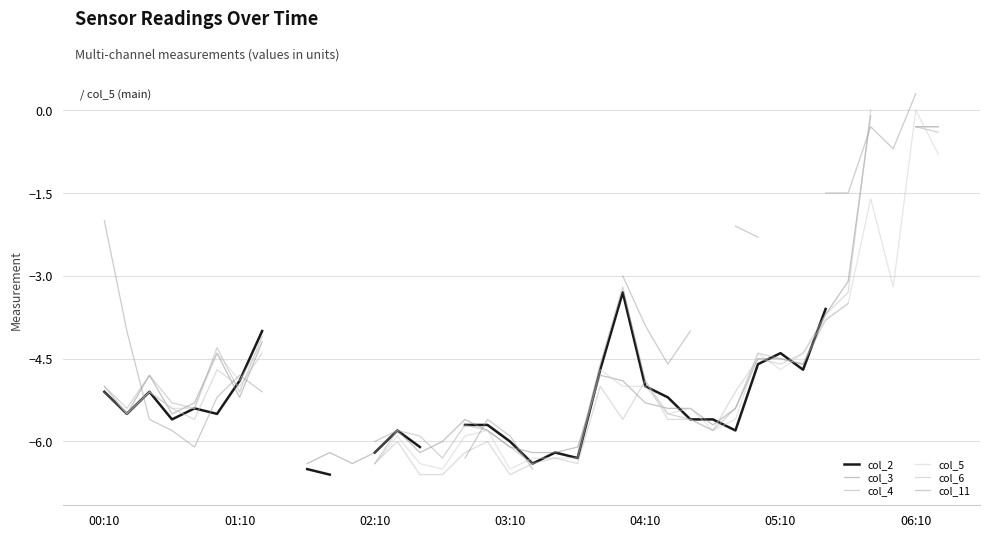

What is the maximum value for col_11?

0.3